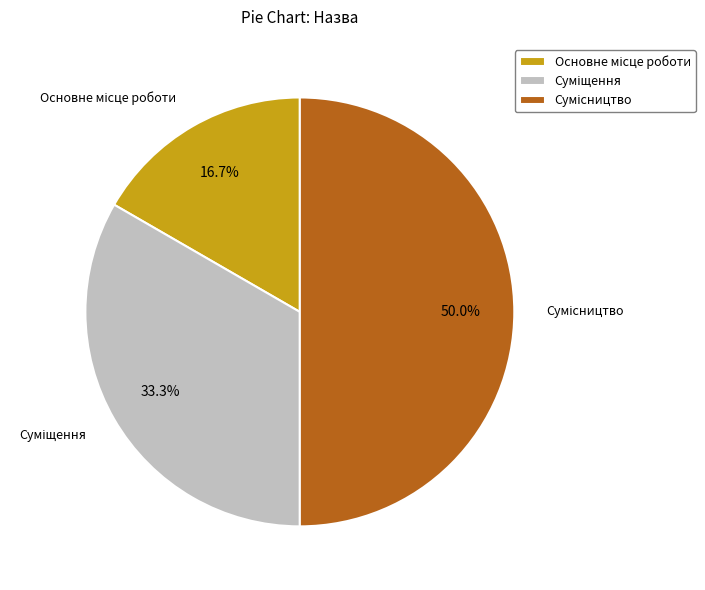

What is the ratio of the value at Основне місце роботи to the value at Сумісництво?

0.3